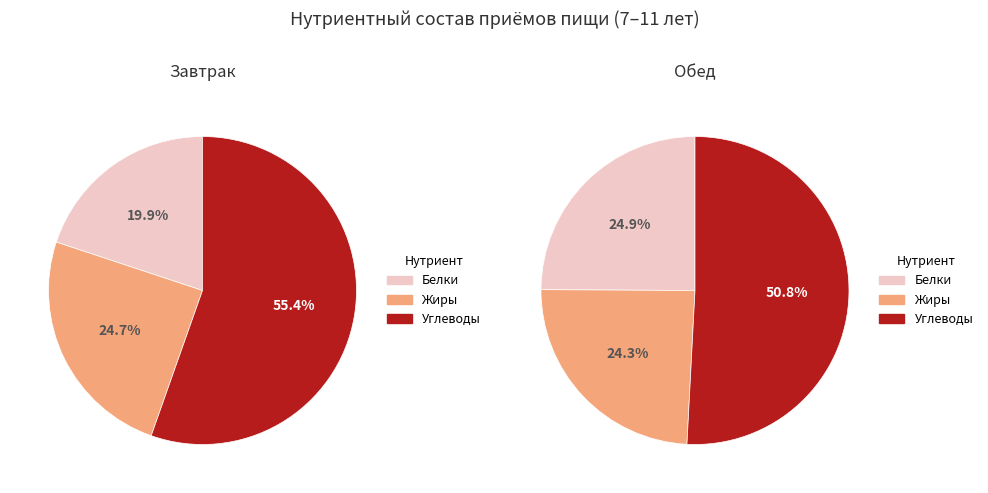

Does any single category account for the majority?

Yes